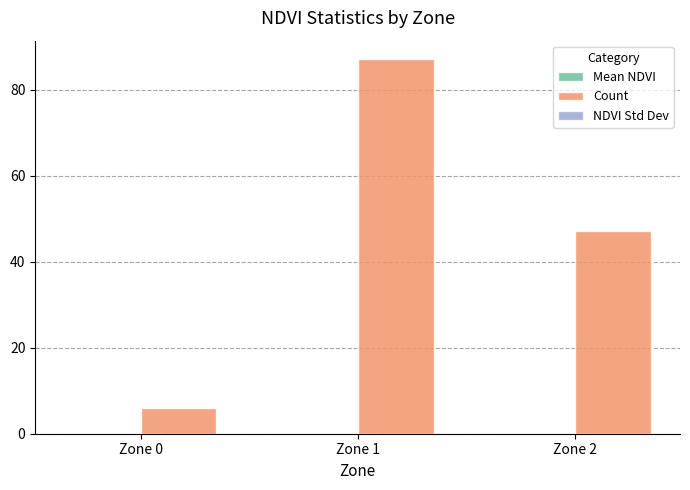

At which category is the sum across all series the highest?

Zone 1